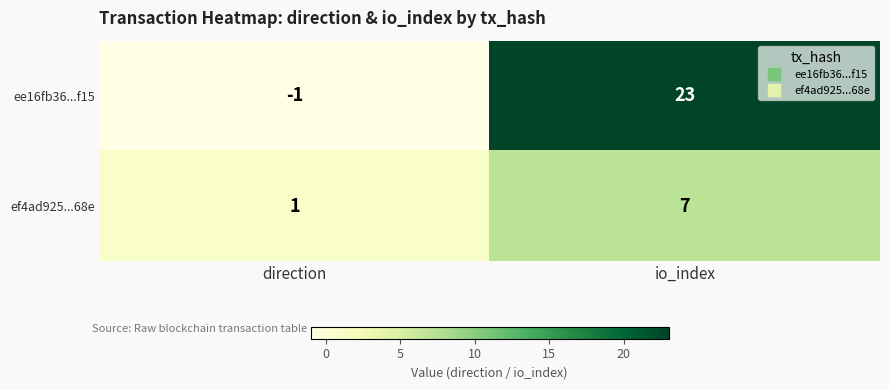

At which category is the sum across all series the highest?

io_index